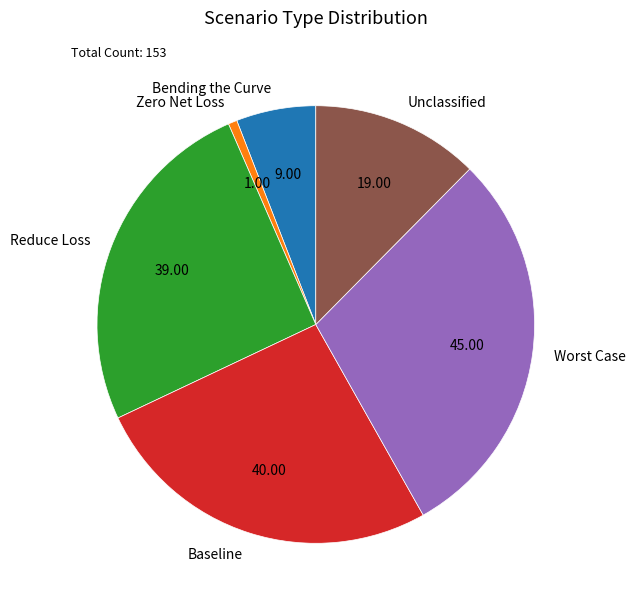

True or false: Worst Case accounts for 16% of the total.

False